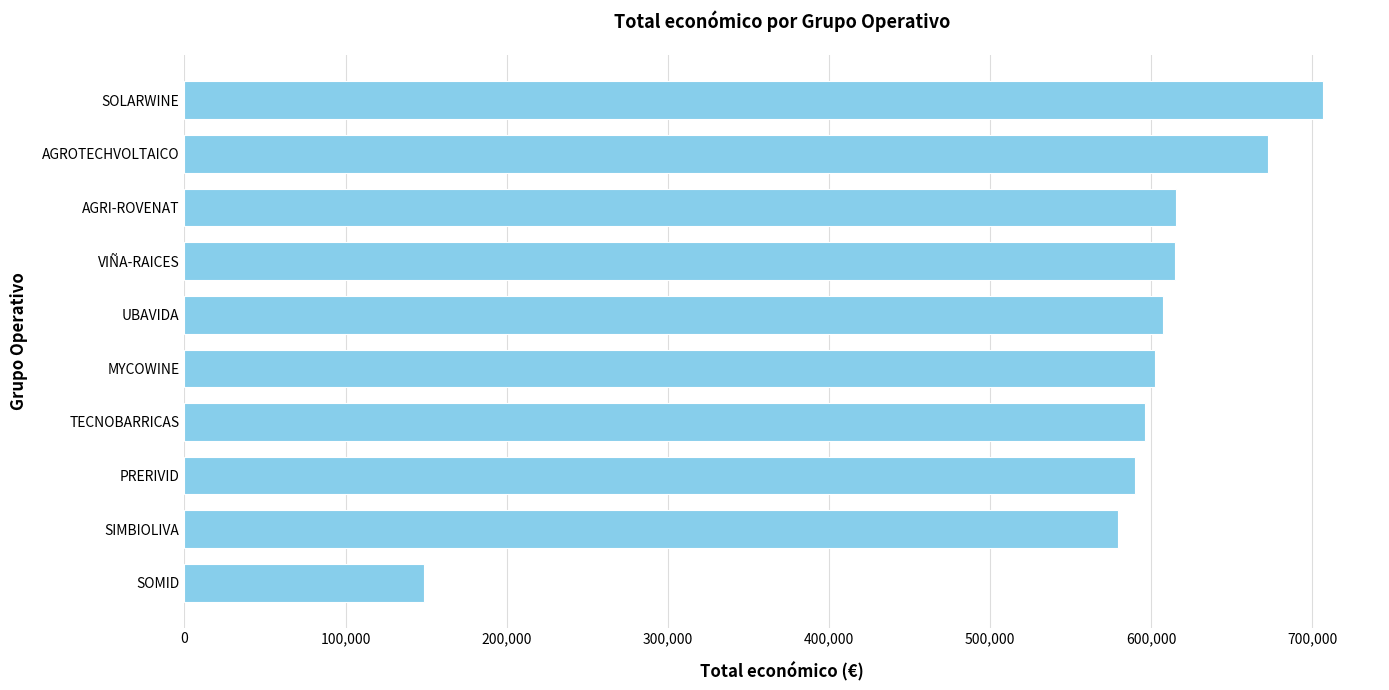

How many categories are shown in the chart?

10